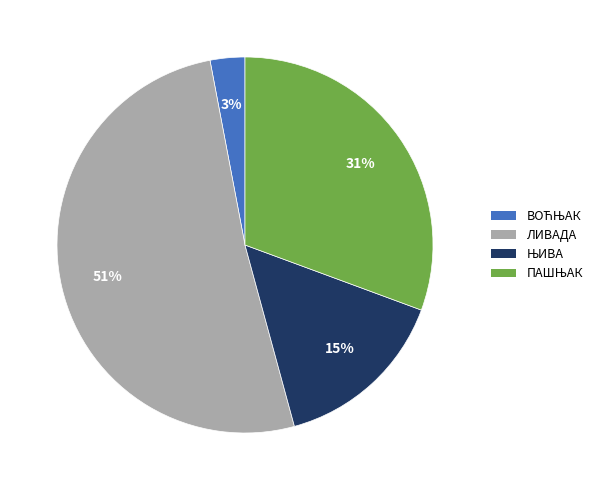

The ЛИВАДА slice represents 51% of the pie. True or false?

True